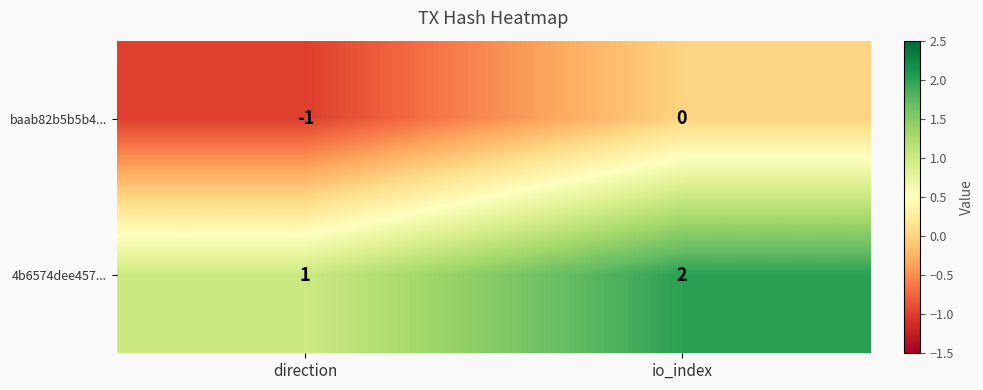

At which category does the chart reach its minimum across all series?

direction